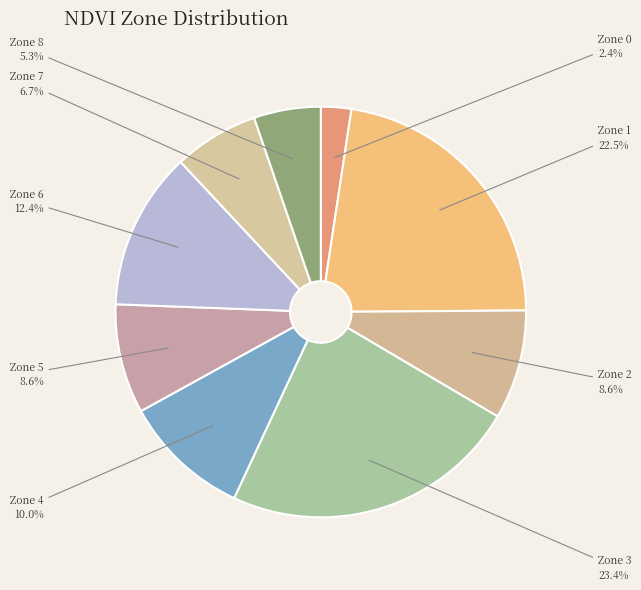

Count the number of slices in the pie.

9